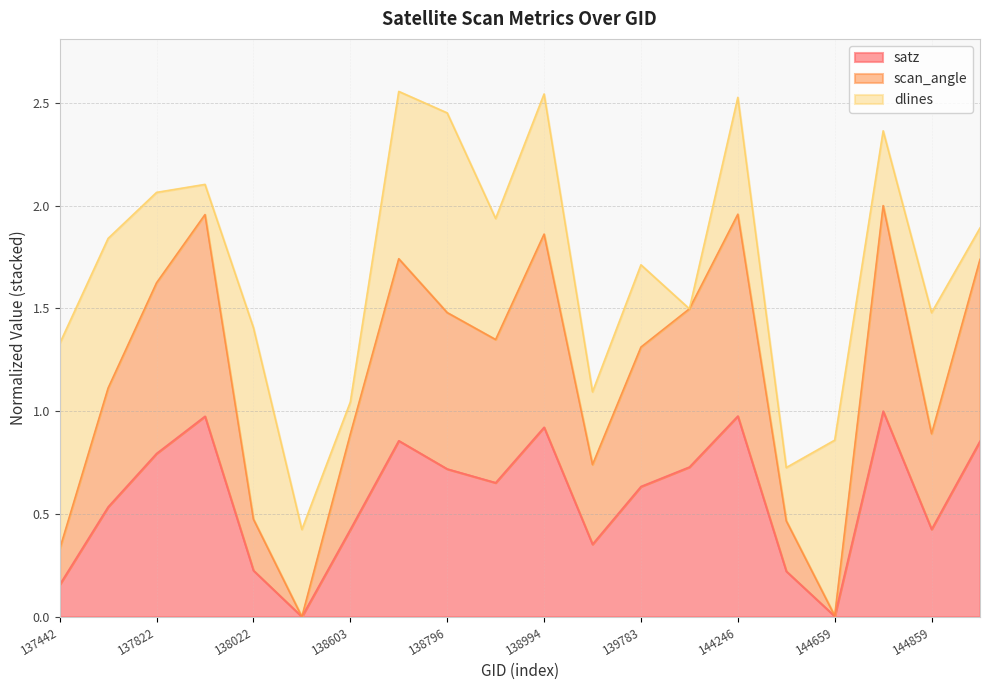

What is the total value across all series at 144859?

1.5